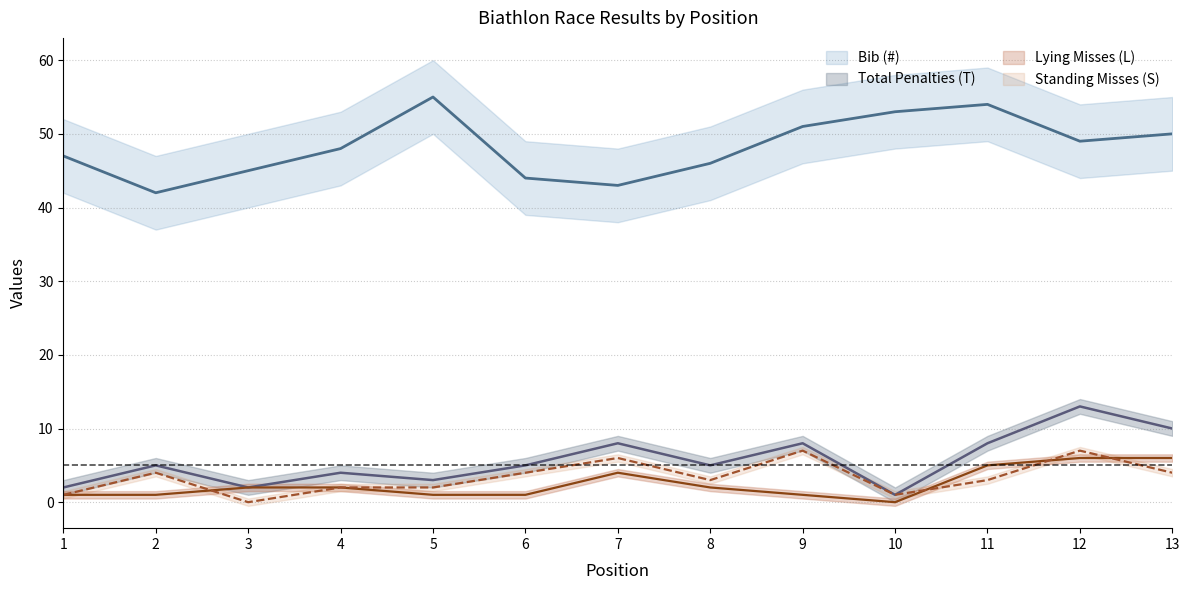

At which label does Bib (#) first exceed 48?

5